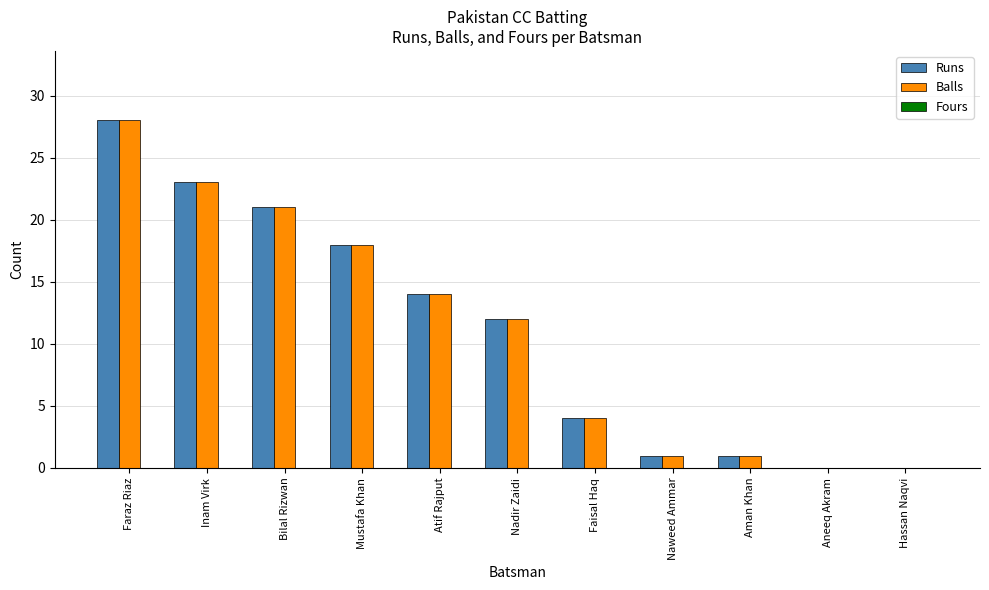

The Balls series shows 14 at Atif Rajput. True or false?

True